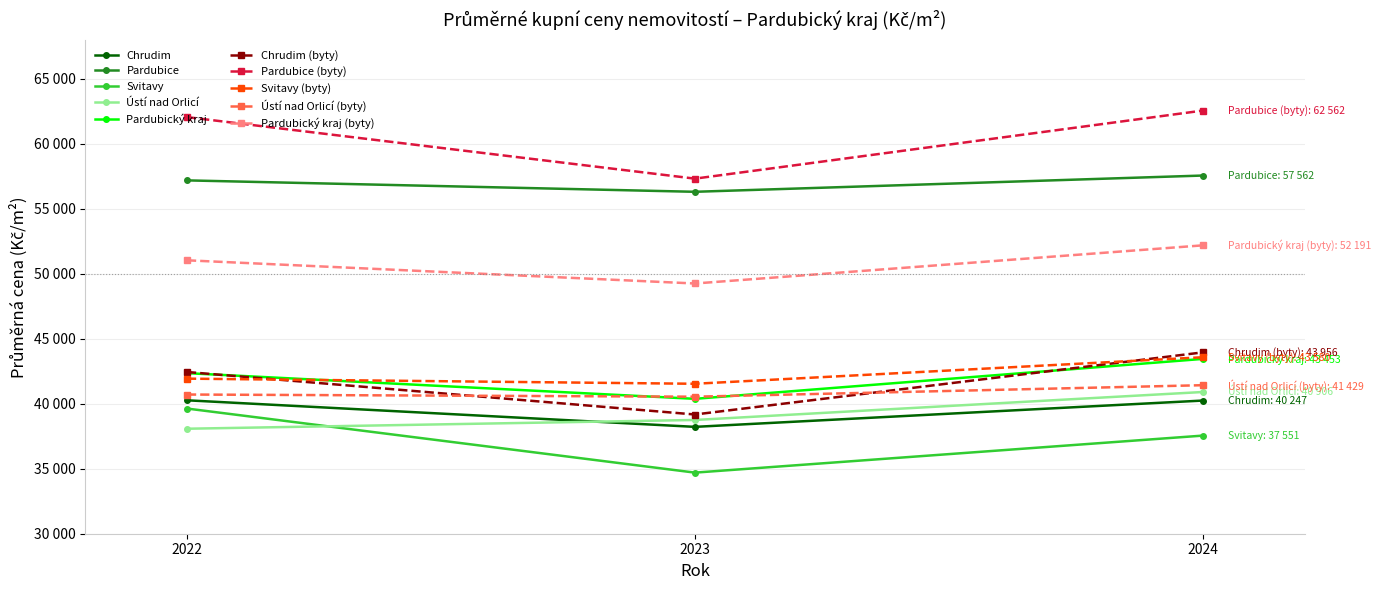

What are all the series names shown in the legend?

Chrudim, Pardubice, Svitavy, Ústí nad Orlicí, Pardubický kraj, Chrudim (byty), Pardubice (byty), Svitavy (byty), Ústí nad Orlicí (byty), Pardubický kraj (byty)